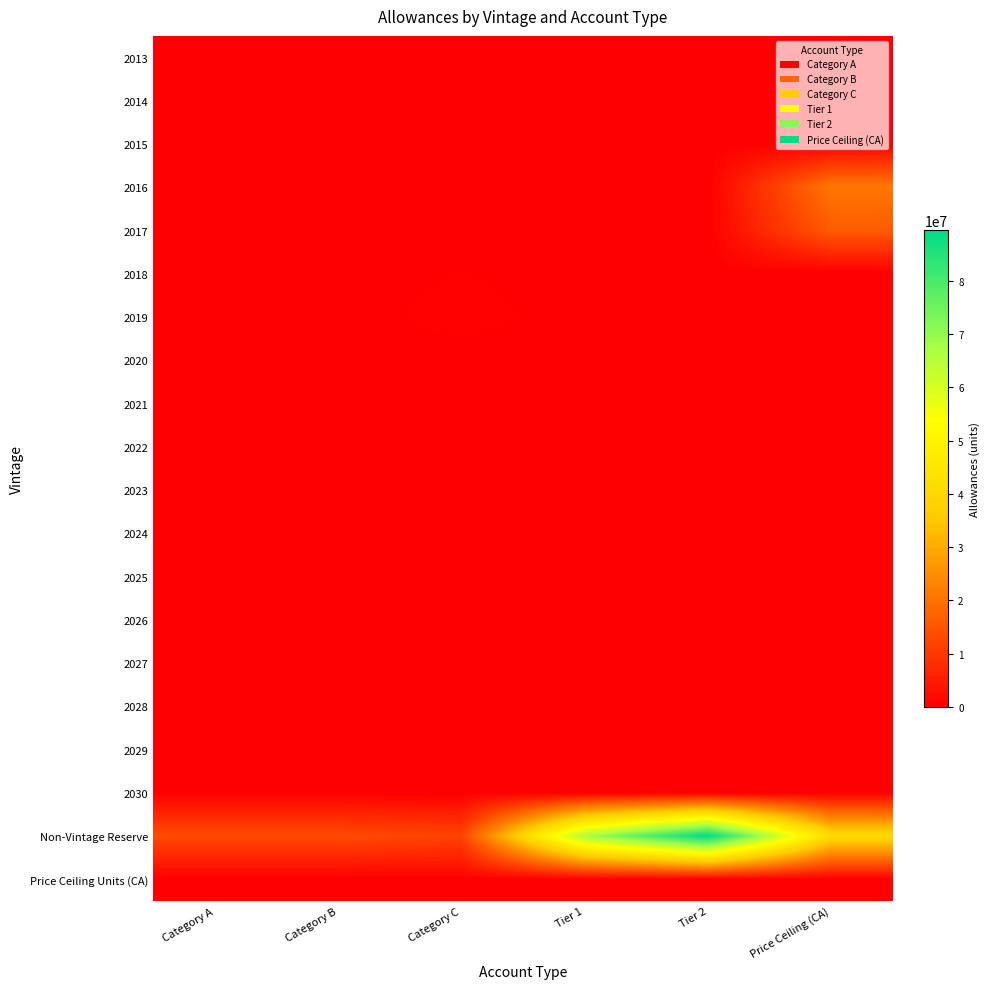

Reading right to left, extract all data points from this chart.

2013: Price Ceiling (CA)=0	Tier 2=0	Tier 1=0	Category C=0	Category B=0	Category A=0
2014: Price Ceiling (CA)=0	Tier 2=0	Tier 1=0	Category C=7125	Category B=0	Category A=0
2015: Price Ceiling (CA)=0	Tier 2=0	Tier 1=0	Category C=79710	Category B=0	Category A=0
2016: Price Ceiling (CA)=20891247	Tier 2=0	Tier 1=0	Category C=80394	Category B=0	Category A=0
2017: Price Ceiling (CA)=16185675	Tier 2=0	Tier 1=0	Category C=62568	Category B=0	Category A=0
2018: Price Ceiling (CA)=0	Tier 2=0	Tier 1=0	Category C=376682	Category B=0	Category A=0
2019: Price Ceiling (CA)=0	Tier 2=0	Tier 1=0	Category C=693975	Category B=0	Category A=0
2020: Price Ceiling (CA)=0	Tier 2=0	Tier 1=0	Category C=0	Category B=0	Category A=0
2021: Price Ceiling (CA)=0	Tier 2=0	Tier 1=0	Category C=0	Category B=0	Category A=0
2022: Price Ceiling (CA)=0	Tier 2=0	Tier 1=0	Category C=0	Category B=0	Category A=0
2023: Price Ceiling (CA)=0	Tier 2=0	Tier 1=0	Category C=0	Category B=0	Category A=0
2024: Price Ceiling (CA)=0	Tier 2=0	Tier 1=0	Category C=0	Category B=0	Category A=0
2025: Price Ceiling (CA)=0	Tier 2=0	Tier 1=0	Category C=0	Category B=0	Category A=0
2026: Price Ceiling (CA)=0	Tier 2=0	Tier 1=0	Category C=0	Category B=0	Category A=0
2027: Price Ceiling (CA)=0	Tier 2=0	Tier 1=0	Category C=0	Category B=0	Category A=0
2028: Price Ceiling (CA)=0	Tier 2=0	Tier 1=0	Category C=0	Category B=0	Category A=0
2029: Price Ceiling (CA)=0	Tier 2=0	Tier 1=0	Category C=0	Category B=0	Category A=0
2030: Price Ceiling (CA)=0	Tier 2=0	Tier 1=0	Category C=0	Category B=0	Category A=0
Non-Vintage Reserve: Price Ceiling (CA)=40611000	Tier 2=89537000	Tier 1=66811000	Category C=11987580	Category B=13288033	Category A=13288033
Price Ceiling Units (CA): Price Ceiling (CA)=0	Tier 2=0	Tier 1=0	Category C=0	Category B=0	Category A=0